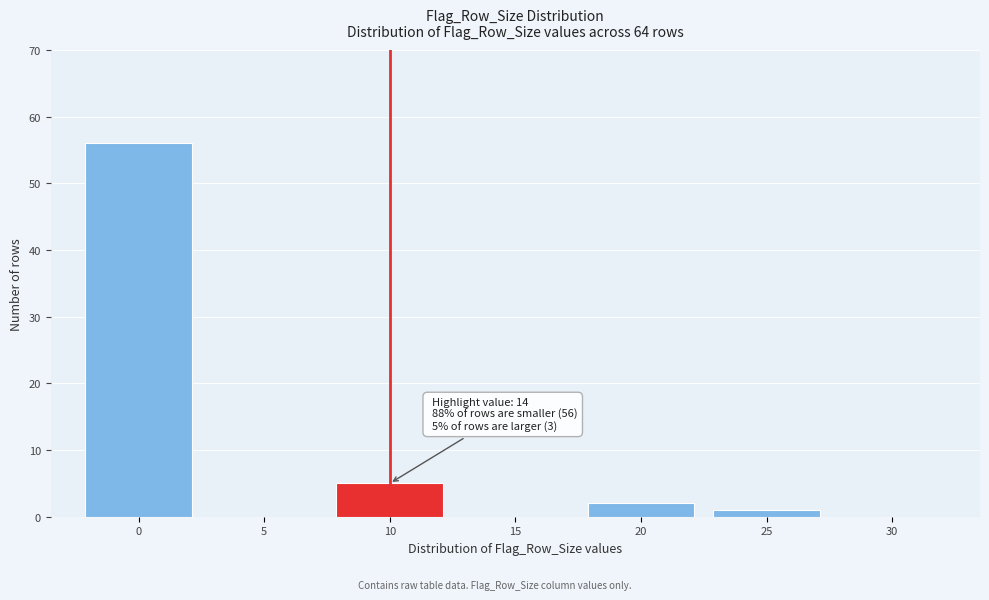

Reading left to right, extract all data points from this chart.

0=56	5=0	10=5	15=0	20=2	25=1	30=0